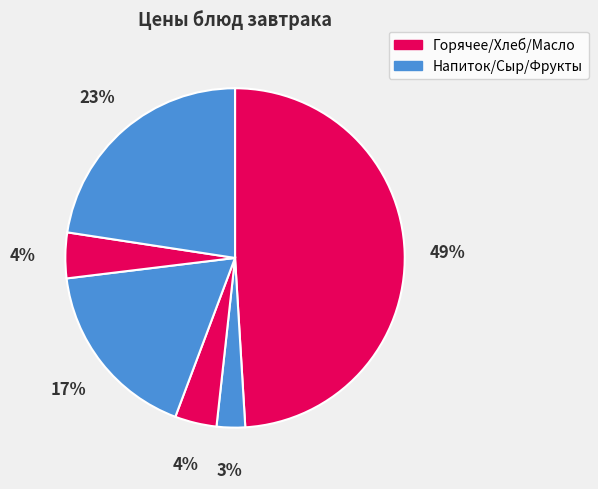

How many segments does this pie chart have?

6